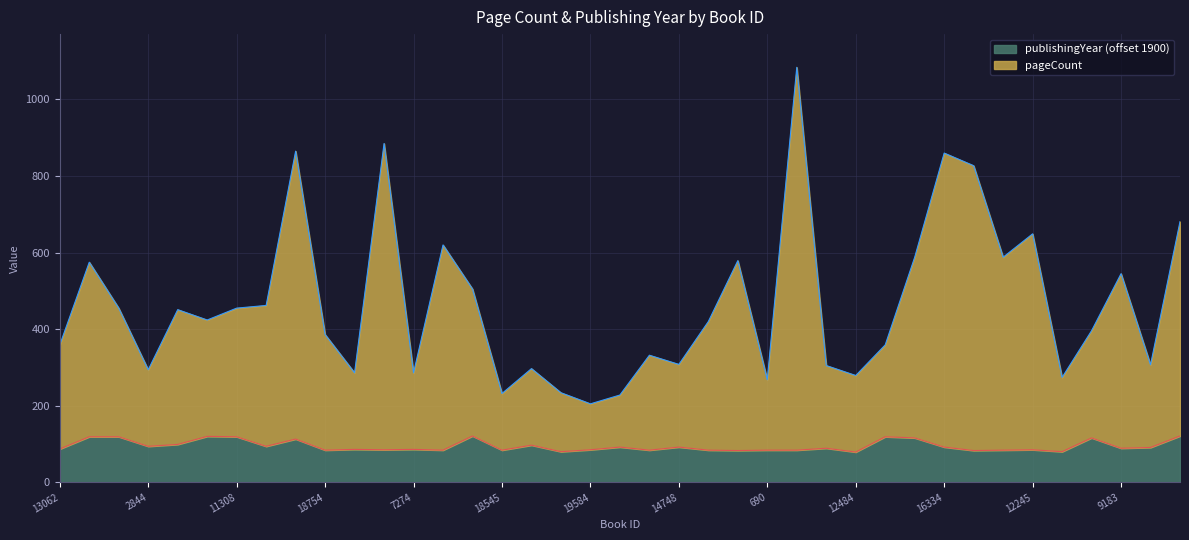

Which series has the largest range (max minus min)?

pageCount